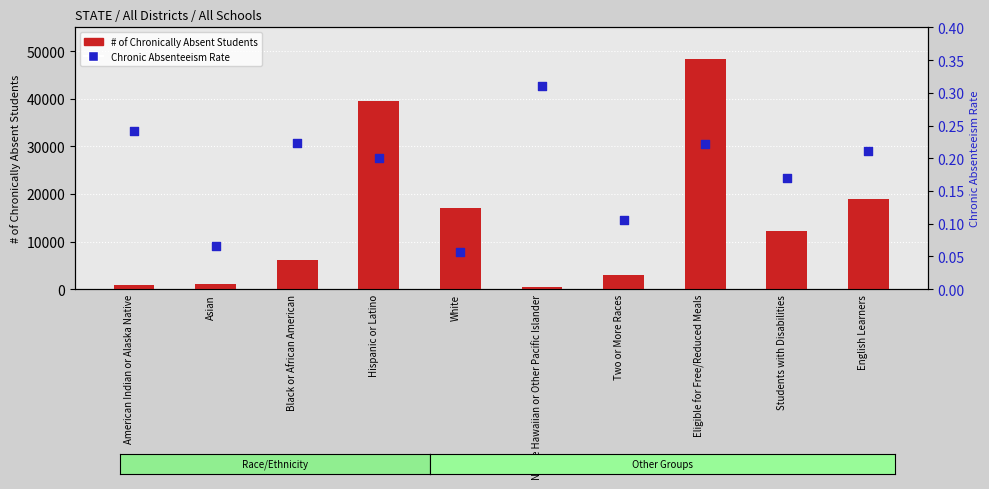

Which series has the largest total across all categories?

# of Chronically Absent Students